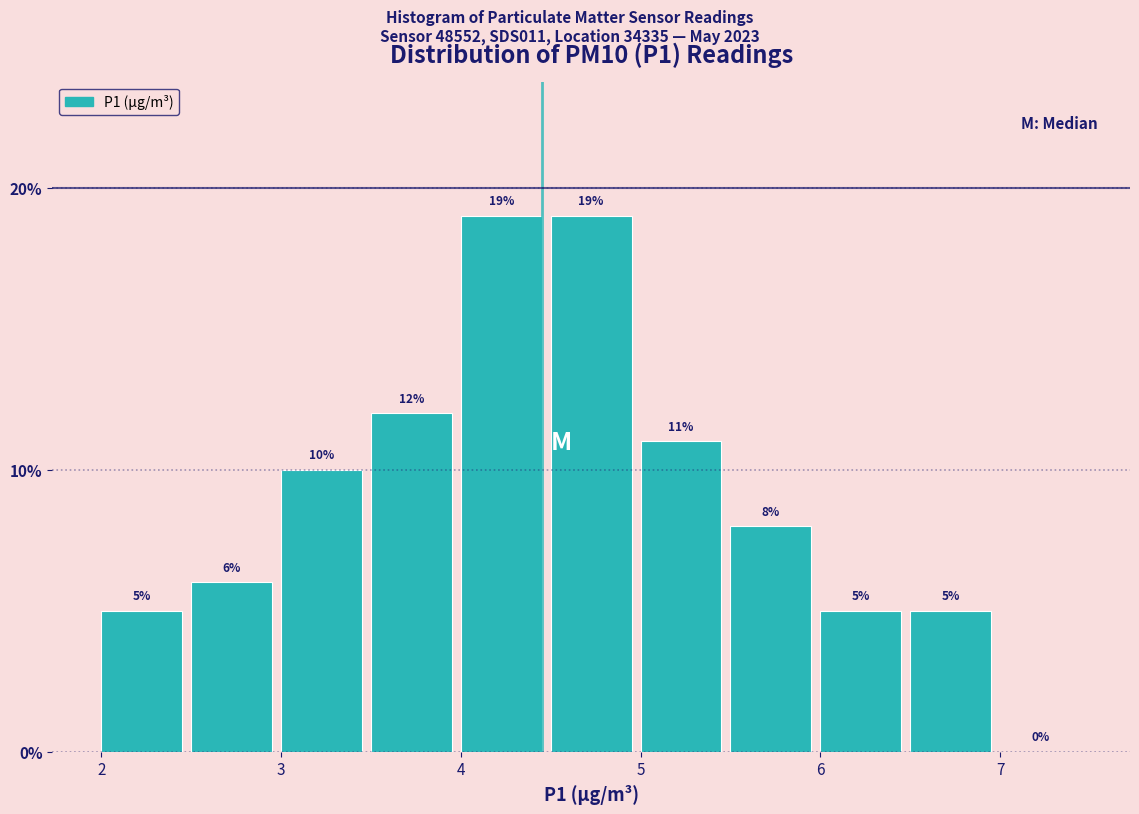

Reading left to right, list every bar in this chart as the range it spans on the x-axis followed by its height.

2.0 to 2.5: 5
2.5 to 3.0: 6
3.0 to 3.5: 10
3.5 to 4.0: 12
4.0 to 4.5: 19
4.5 to 5.0: 19
5.0 to 5.5: 11
5.5 to 6.0: 8
6.0 to 6.5: 5
6.5 to 7.0: 5
7.0 to 7.5: 0